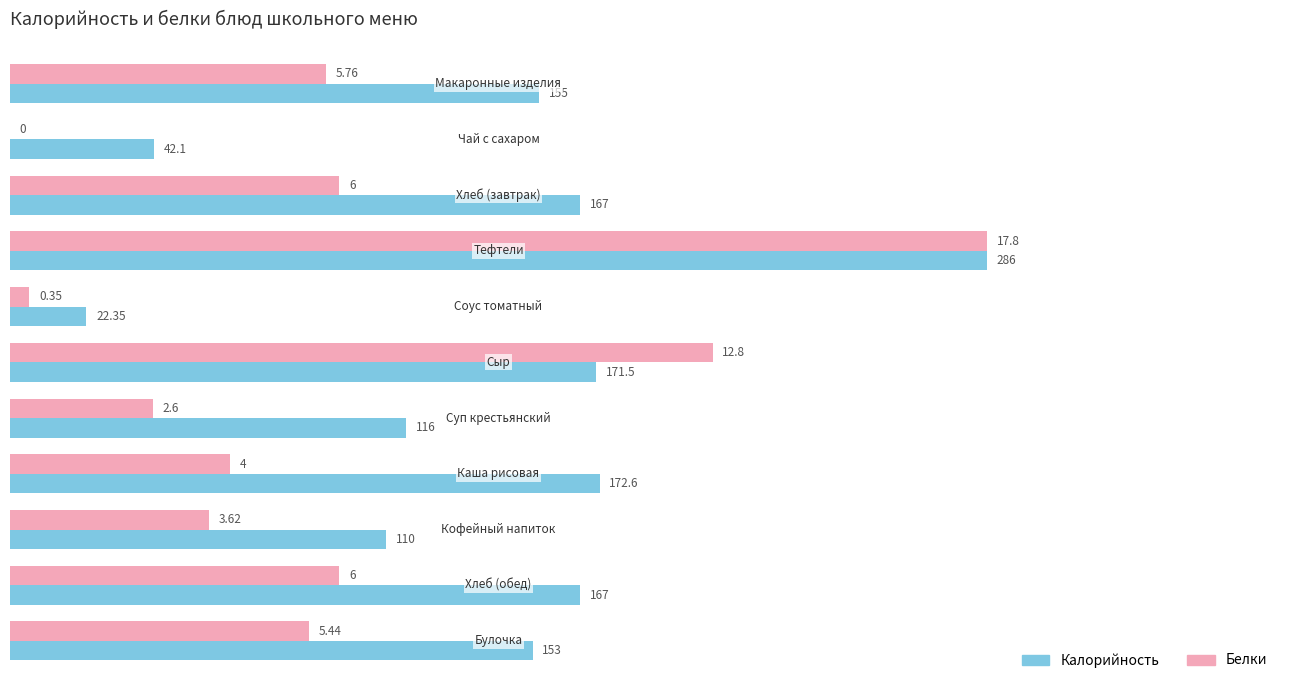

What are all the series names shown in the legend?

Калорийность, Белки